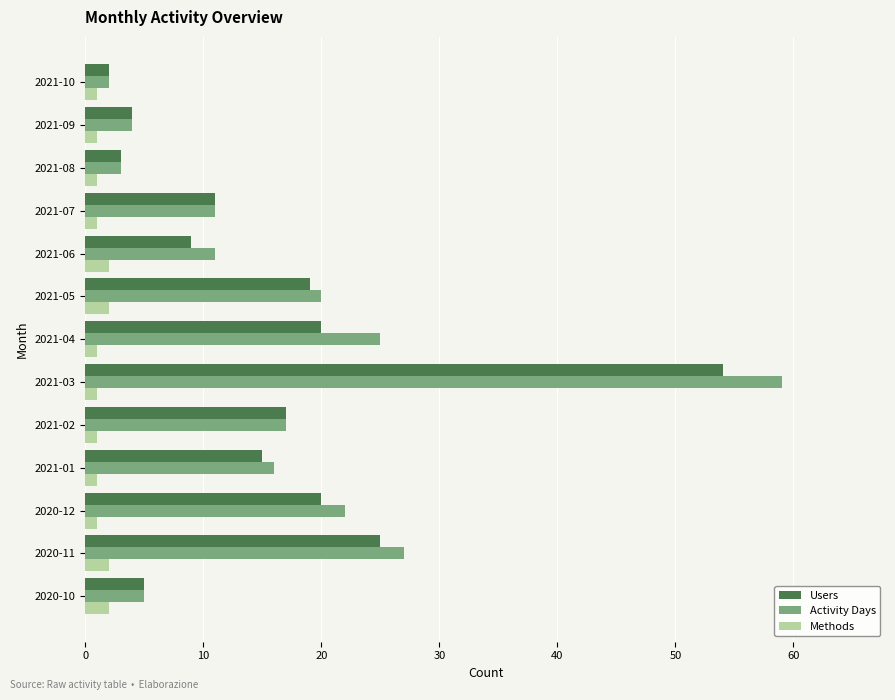

Rank the series by their maximum value, from lowest to highest.

Methods, Users, Activity Days